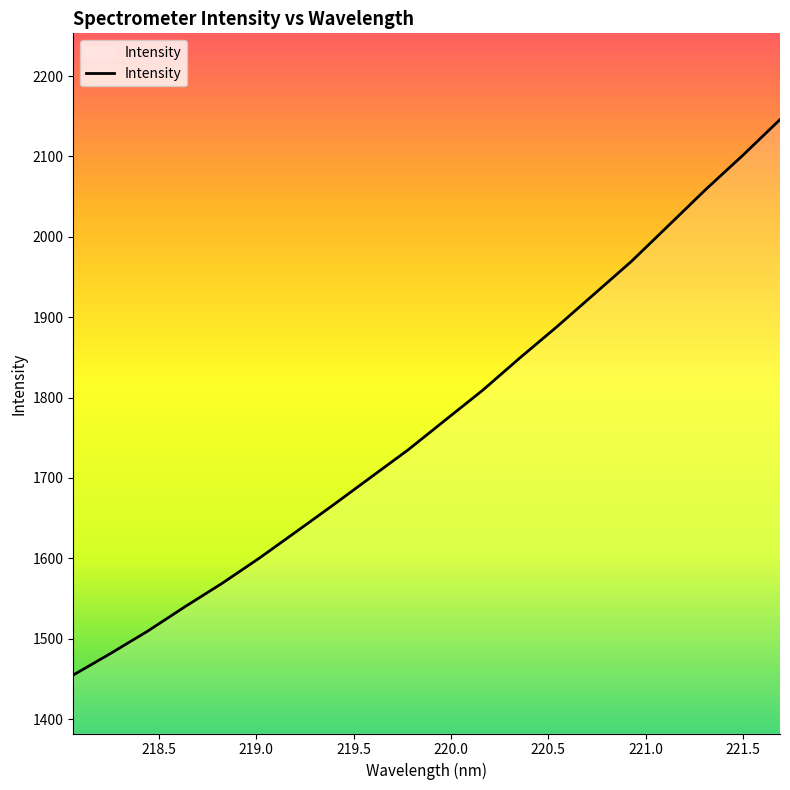

What is the minimum value shown in the chart?

1454.9